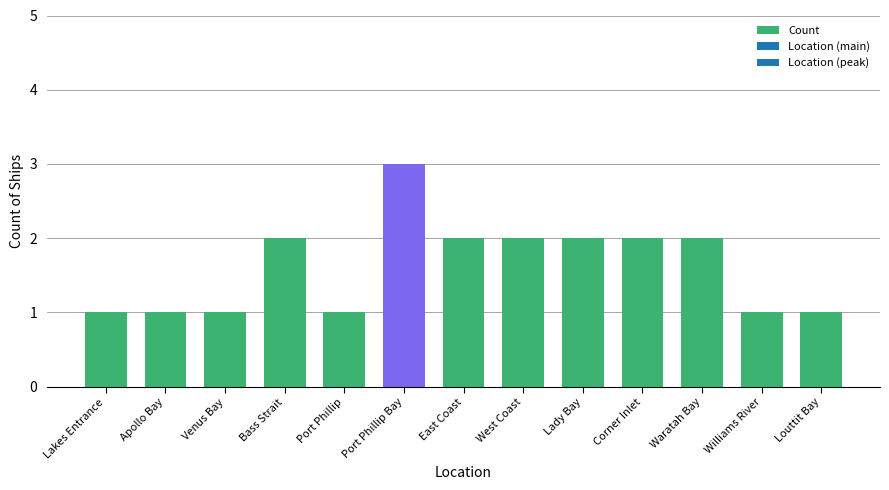

What is the sum of the values at Port Phillip Bay and Venus Bay?

4